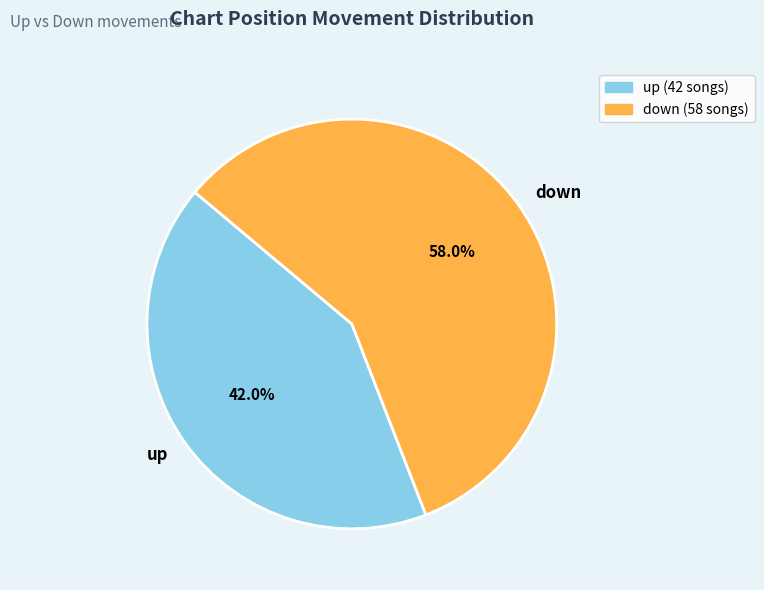

What percentage is the up slice, to the nearest percent?

42%